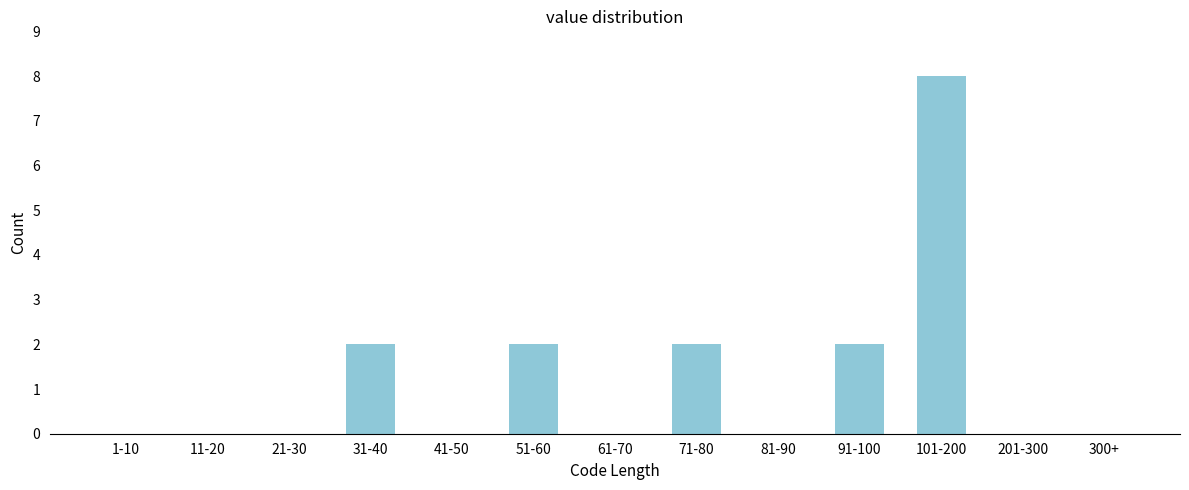

Reading left to right, list all the values displayed in this chart.

1-10=0	11-20=0	21-30=0	31-40=2	41-50=0	51-60=2	61-70=0	71-80=2	81-90=0	91-100=2	101-200=8	201-300=0	300+=0